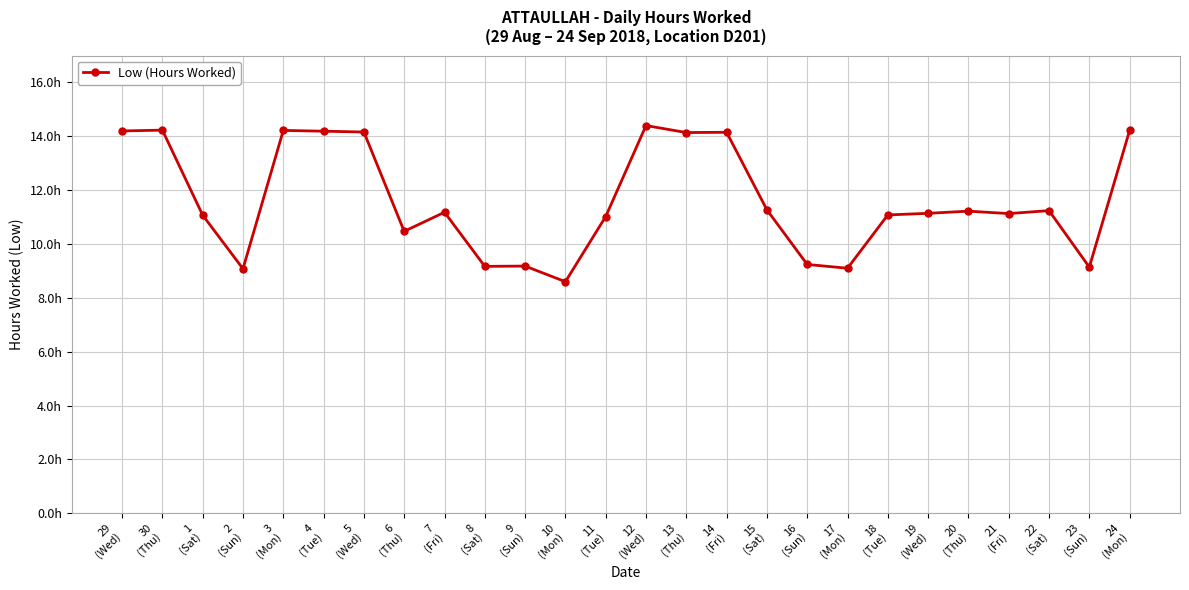

True or false: the data has more than 1 interior local peaks.

True